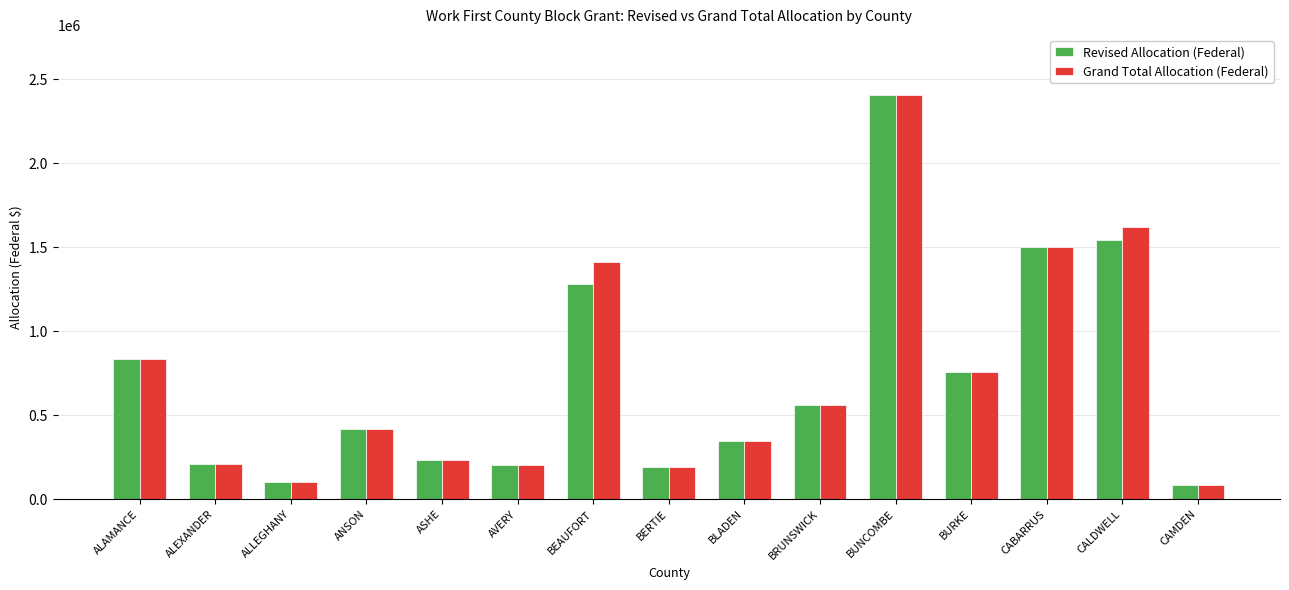

Where is Revised Allocation (Federal) nearest to the value 1245354?

BEAUFORT